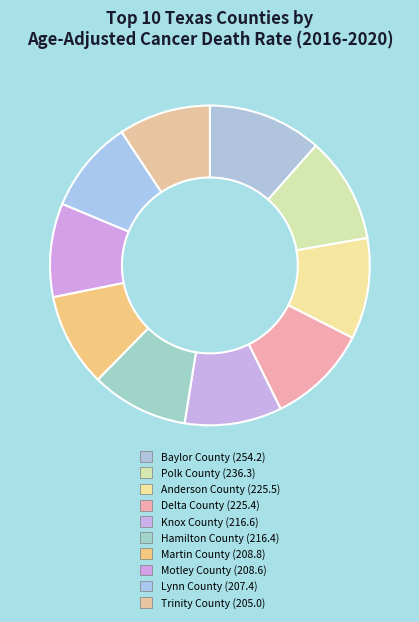

To the nearest percent, what percentage of the pie is Hamilton County?

10%